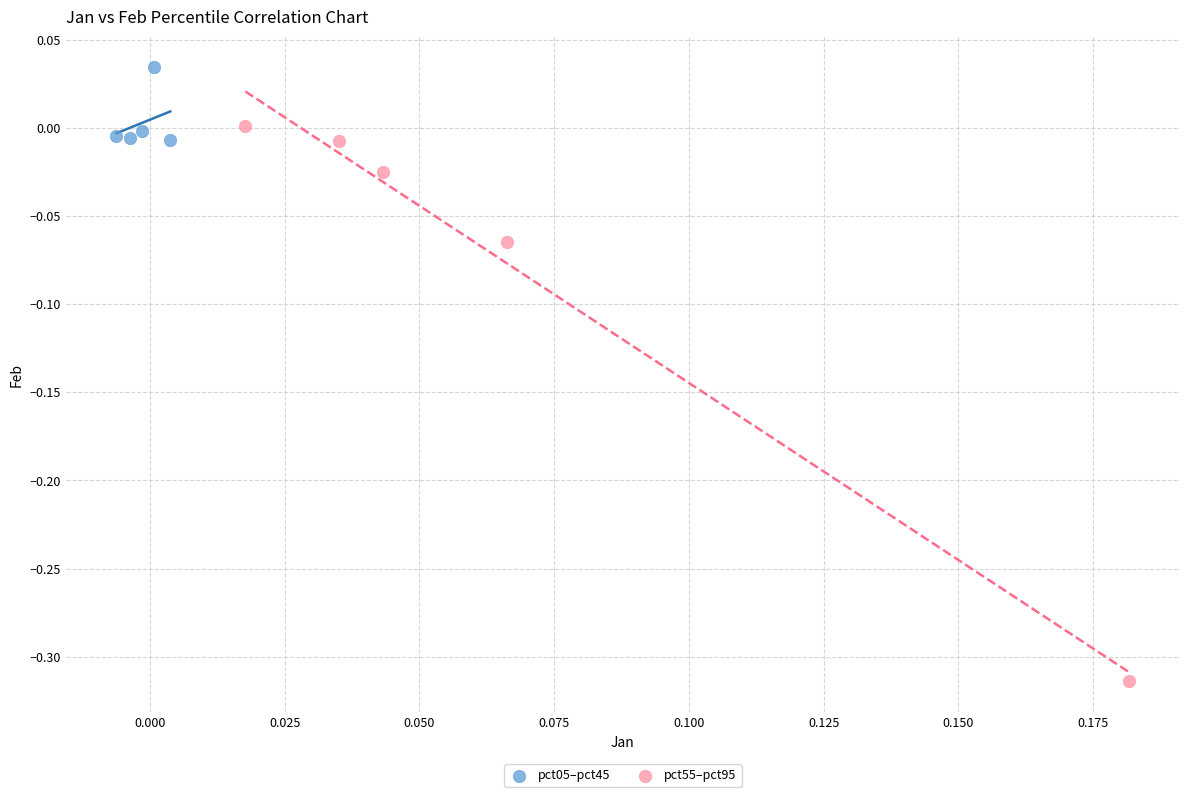

What are all the series names shown in the legend?

pct05–pct45, pct55–pct95